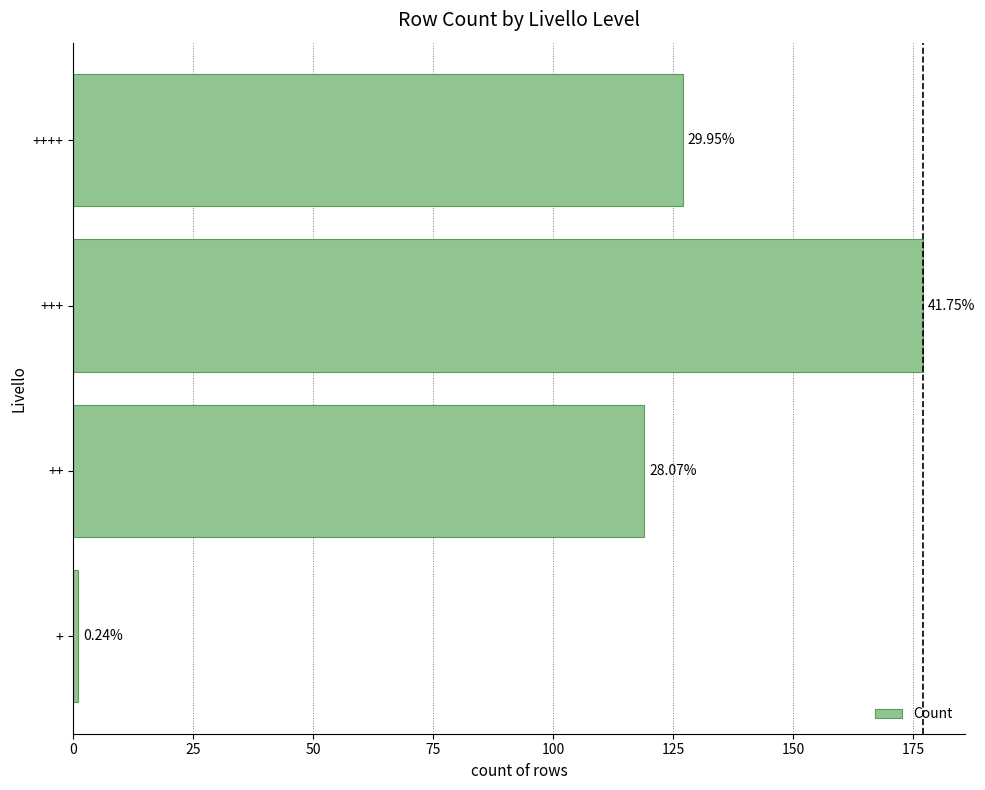

How many data points are less than 127?

2